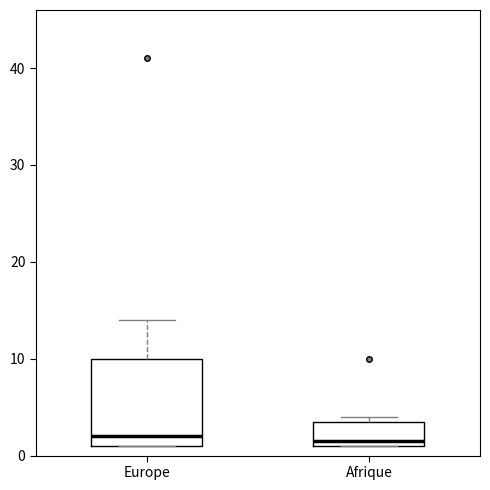

Reading left to right, read every box against the y-axis: the position of its median line, the range the box covers, and the ends of its whiskers. The values are not printed on the chart, so give them approximately, as read against the axis.

Europe: median 2, box 1 to 10, whiskers 1 to 14
Afrique: median 2, box 1 to 4, whiskers 1 to 4 (just above the box's upper edge)